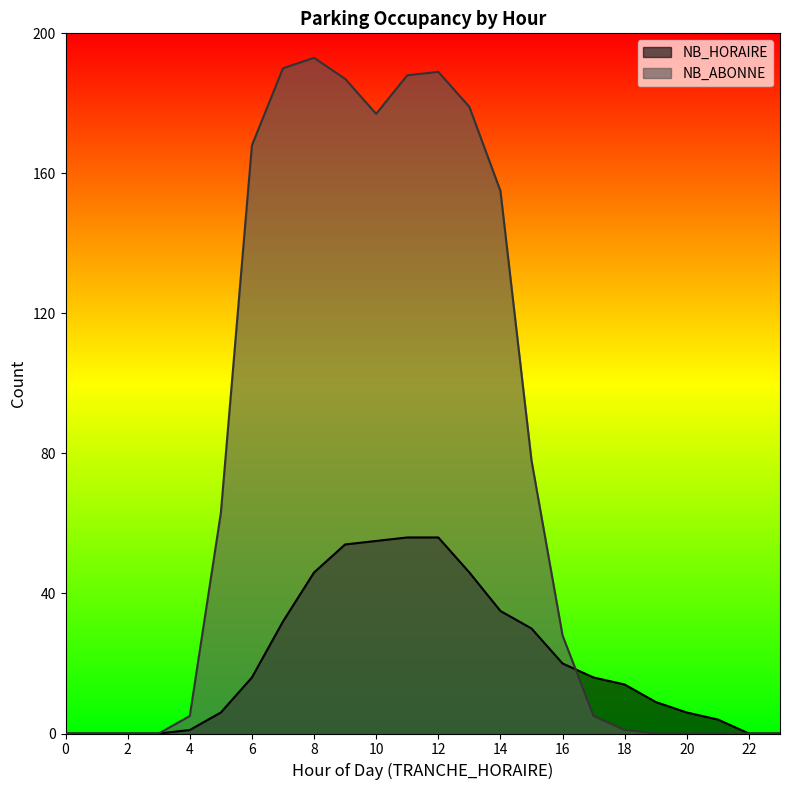

Between which two adjacent categories do NB_ABONNE and NB_HORAIRE first intersect?

16 and 17